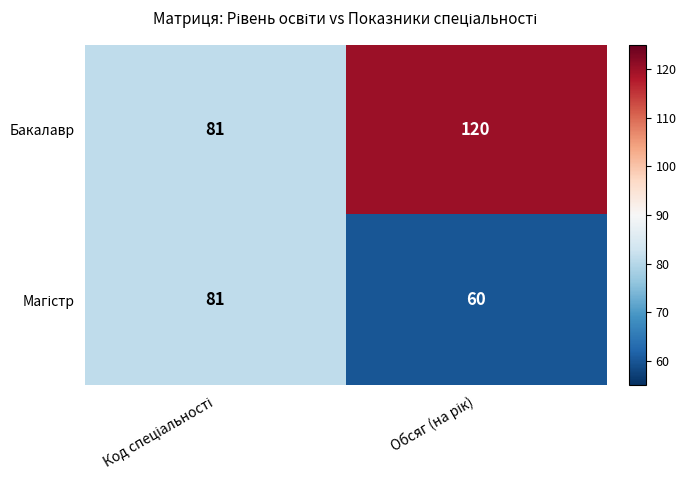

Which series has the largest total across all categories?

Бакалавр